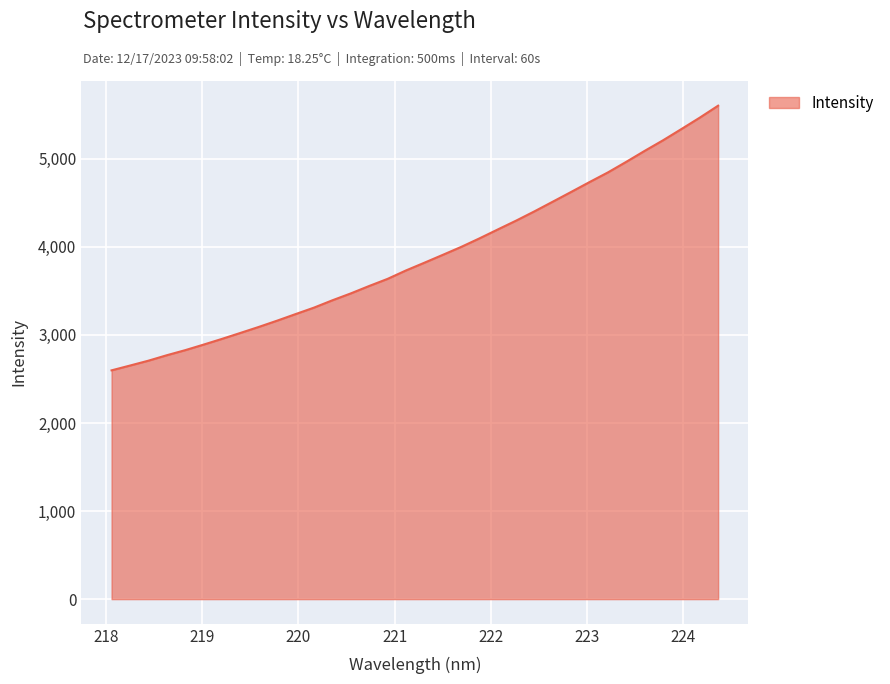

What is the minimum value shown in the chart?

2597.6